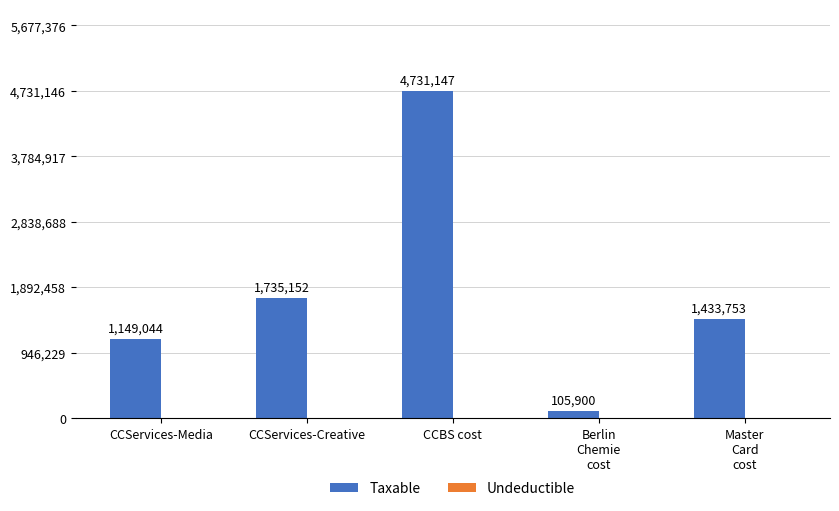

What is the sum of all Taxable values?

9154995.3